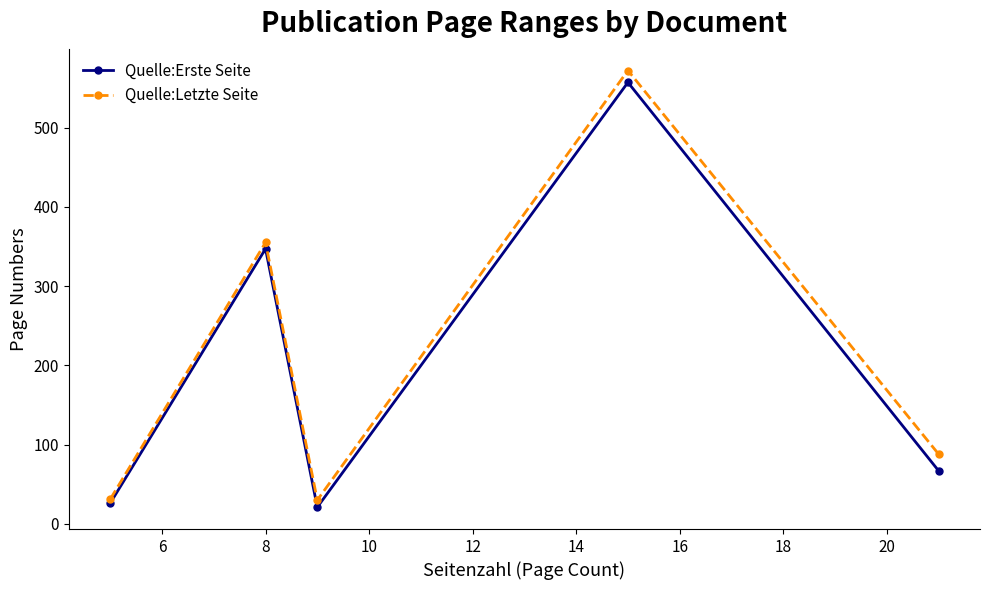

List the series in order of their overall mean, lowest first.

Quelle:Erste Seite, Quelle:Letzte Seite